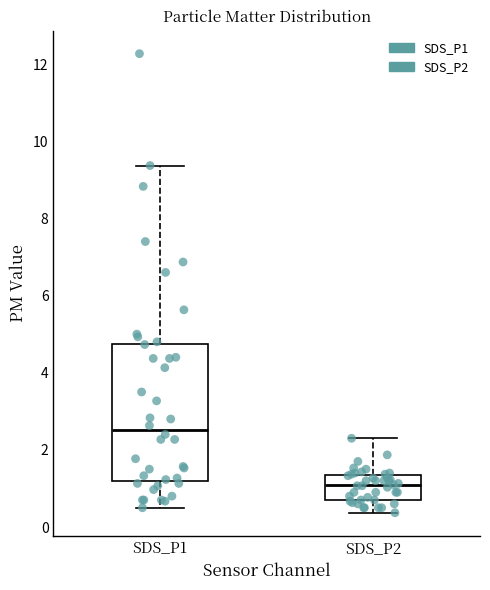

Reading left to right, transcribe this box plot: for each box, give where its median line is, the range the box spans, and where its two whiskers end, as read against the y-axis. The values are not printed on the chart, so give them approximately, as read against the axis.

SDS_P1: median 2.6, box 1.2 to 4.8, whiskers 0.6 to 9.4
SDS_P2: median 1.0, box 0.8 to 1.4, whiskers 0.4 to 2.4